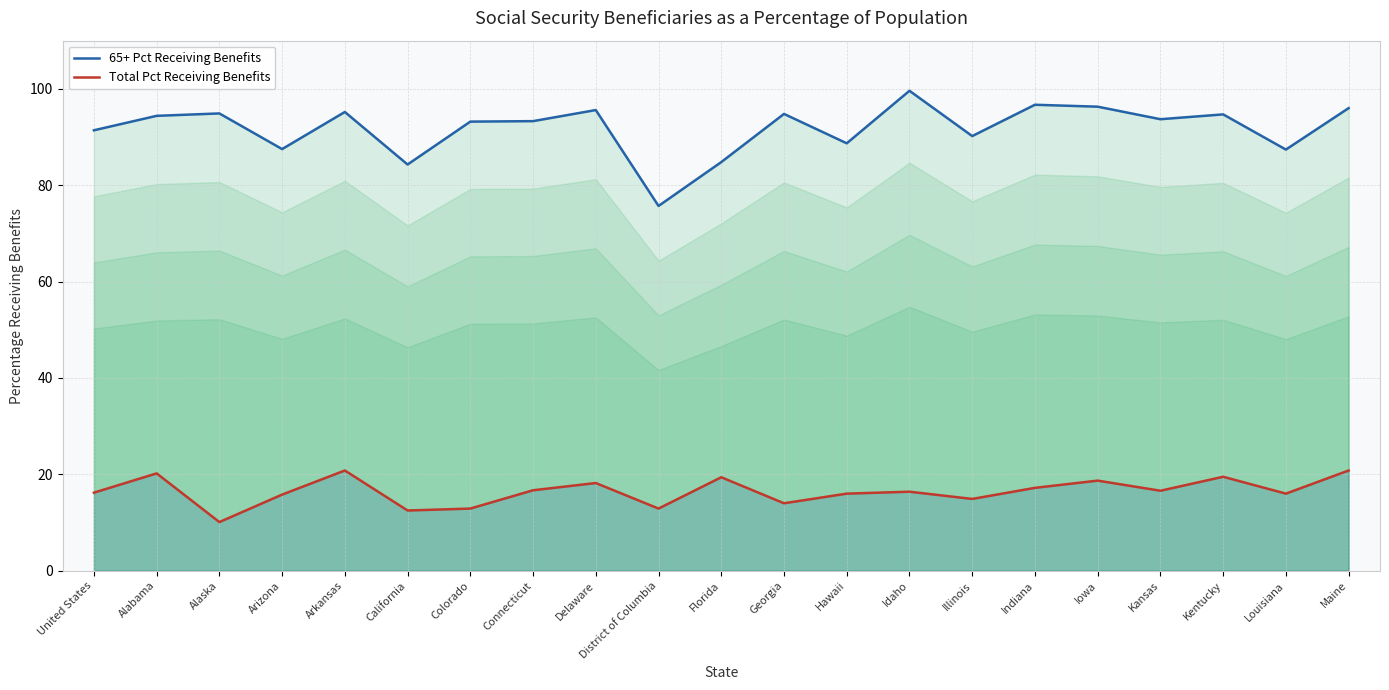

Which category has the lowest value across all series?

Alaska